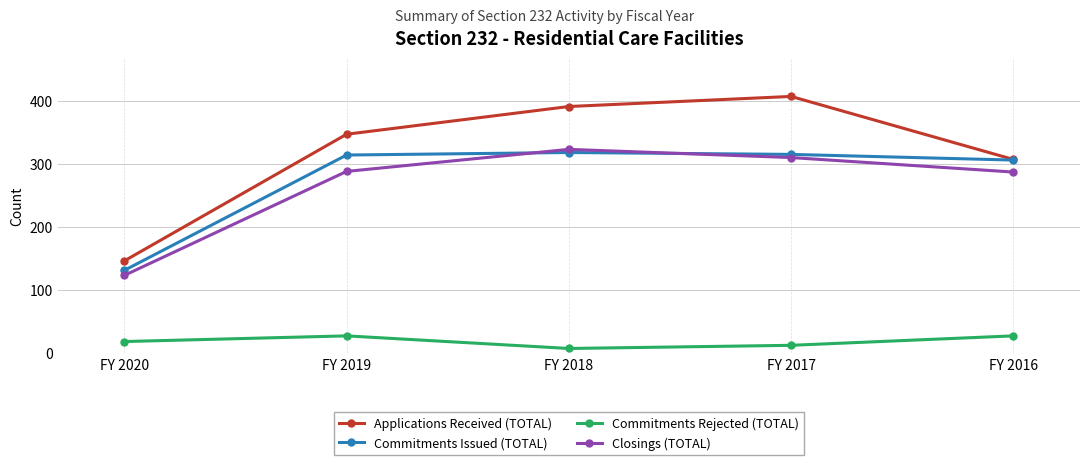

Where is Closings (TOTAL) nearest to the value 223?

FY 2016